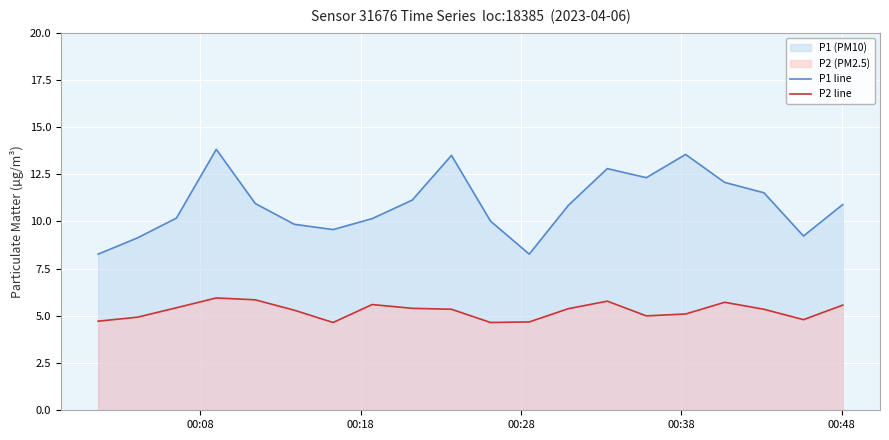

What is the greatest value displayed?

13.8